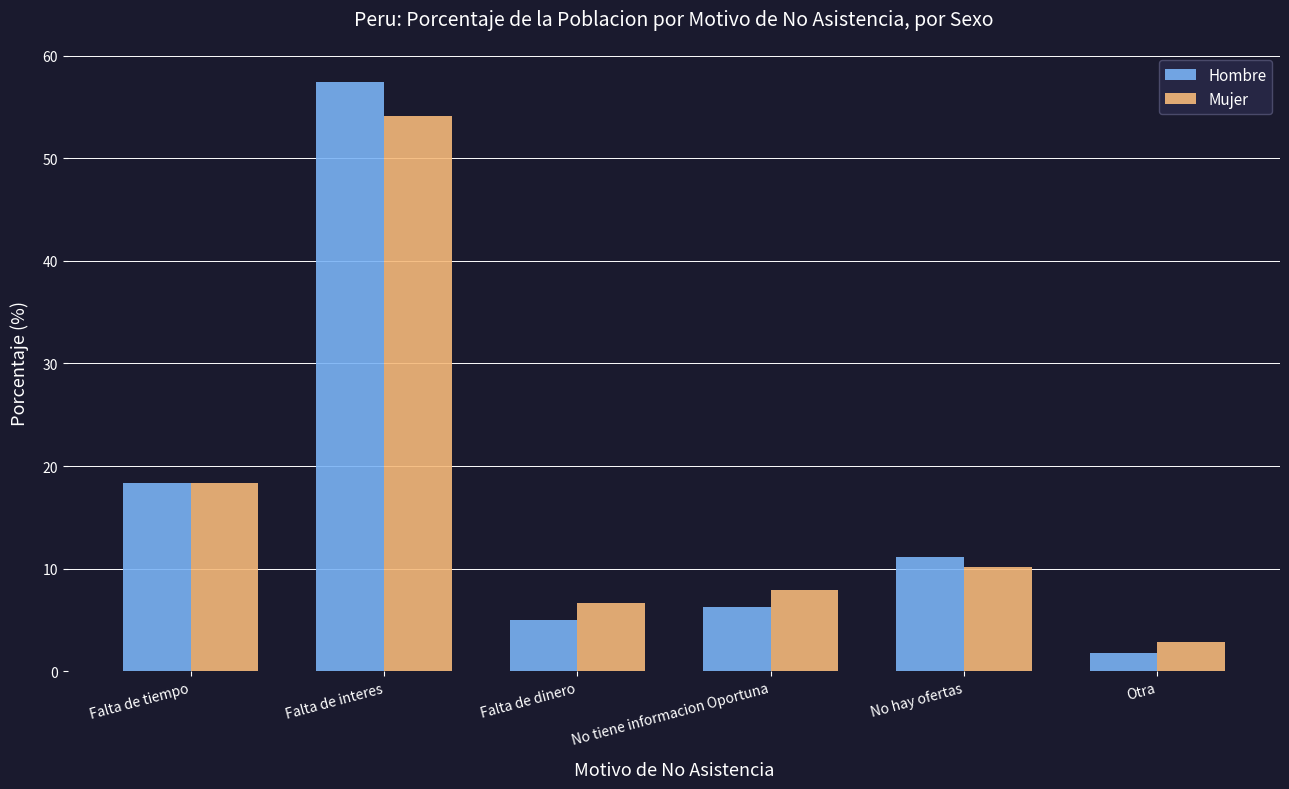

Where does the Hombre series first go above 11?

Falta de tiempo